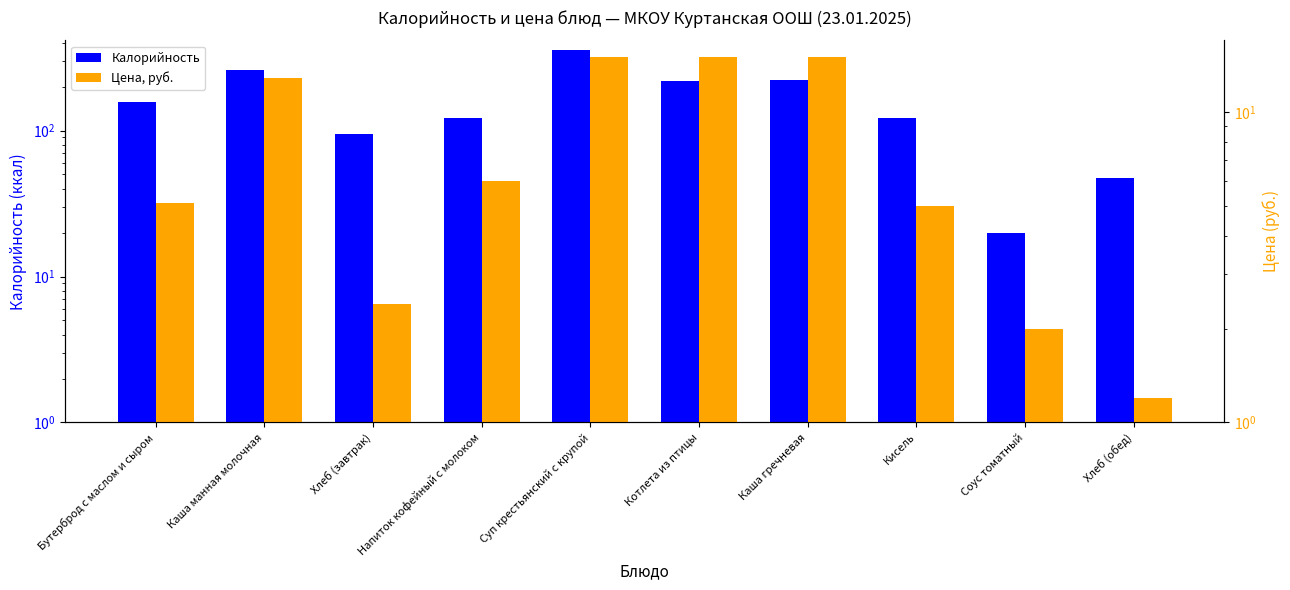

At how many categories does at least one series exceed 262?

1